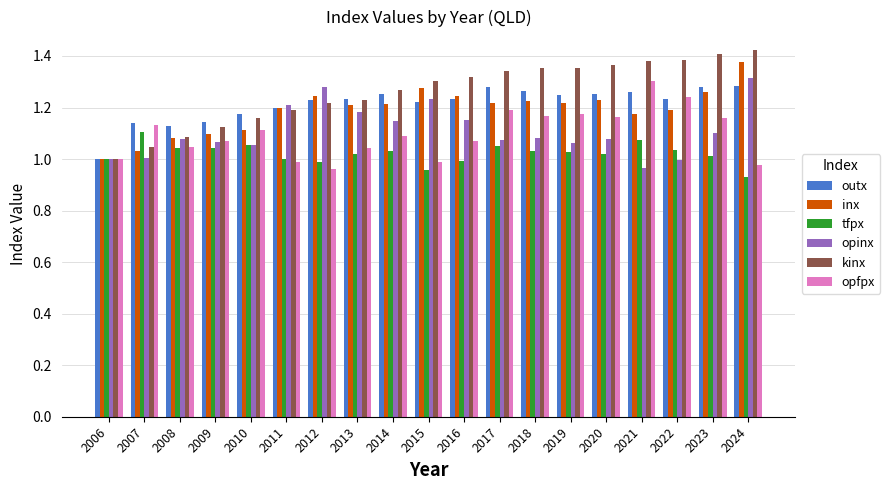

Which category has the lowest value in the inx series?

2006